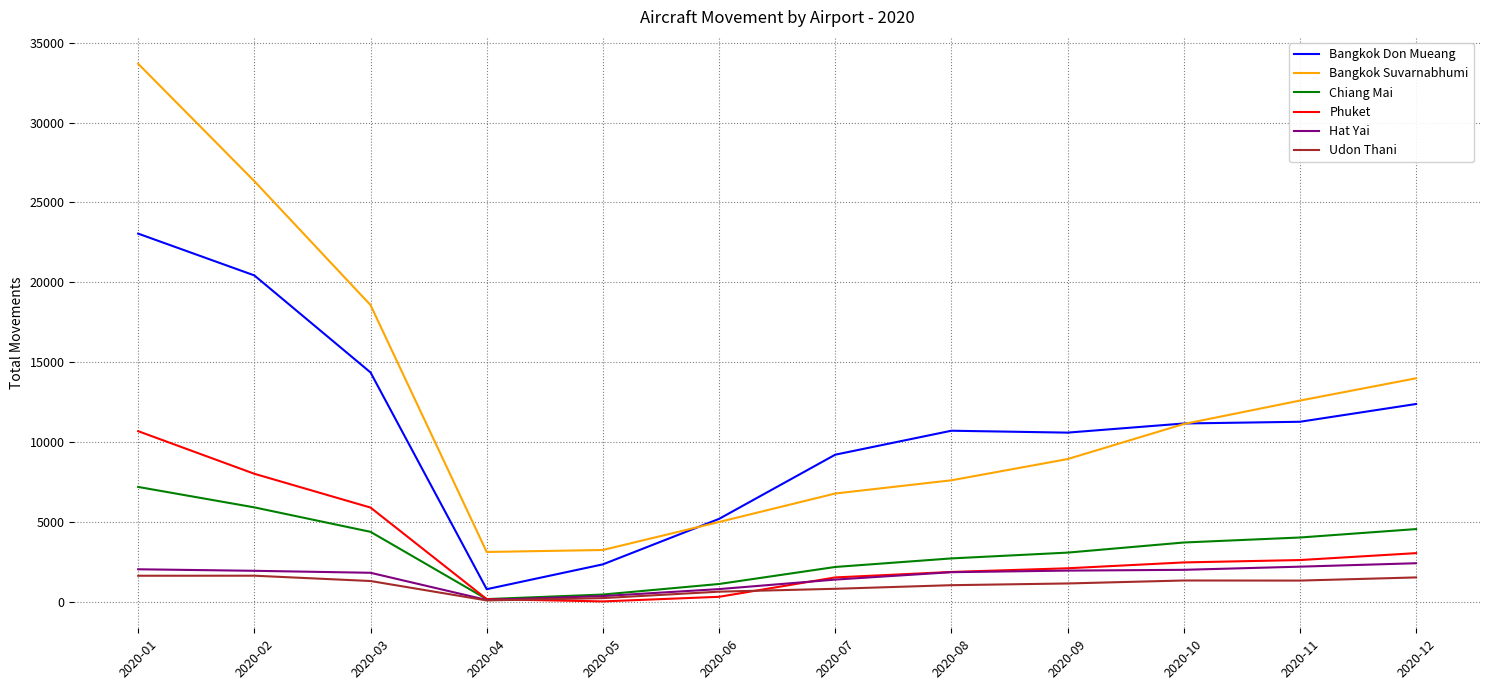

True or false: Bangkok Don Mueang and Hat Yai cross at least once.

False